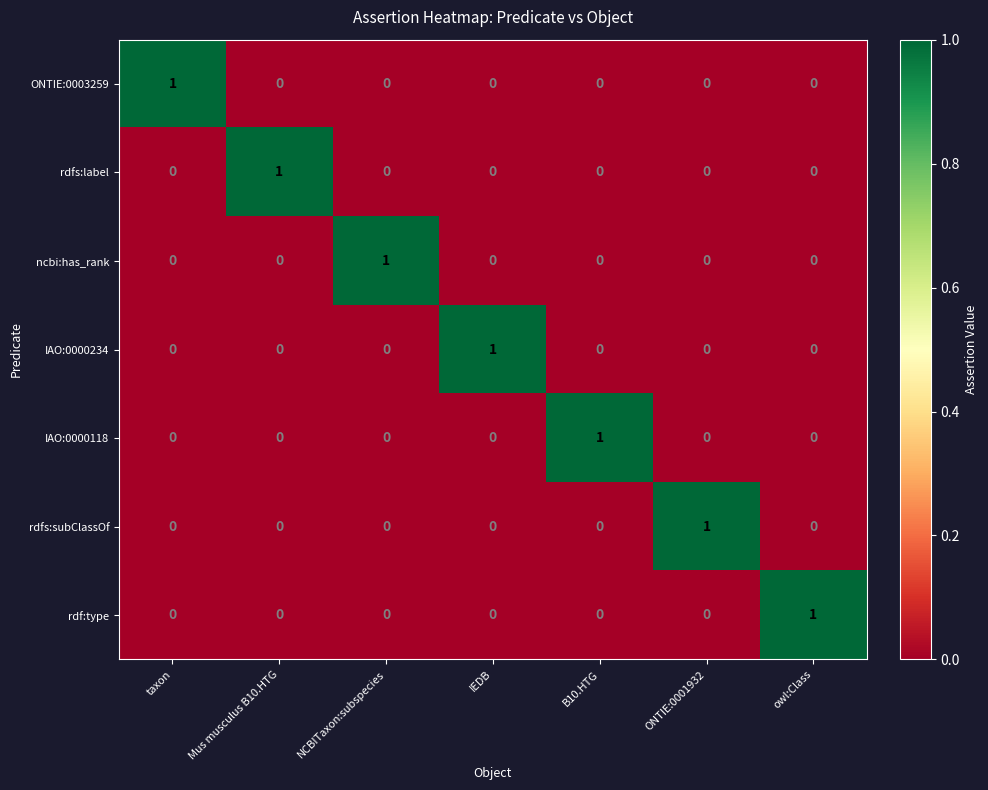

At how many categories does at least one series exceed 0?

7